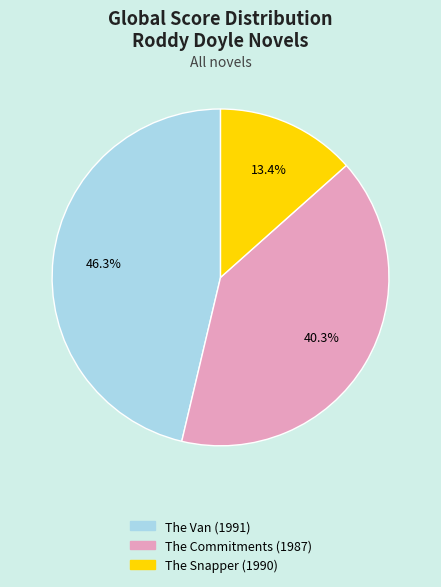

How many slices are in this pie chart?

3